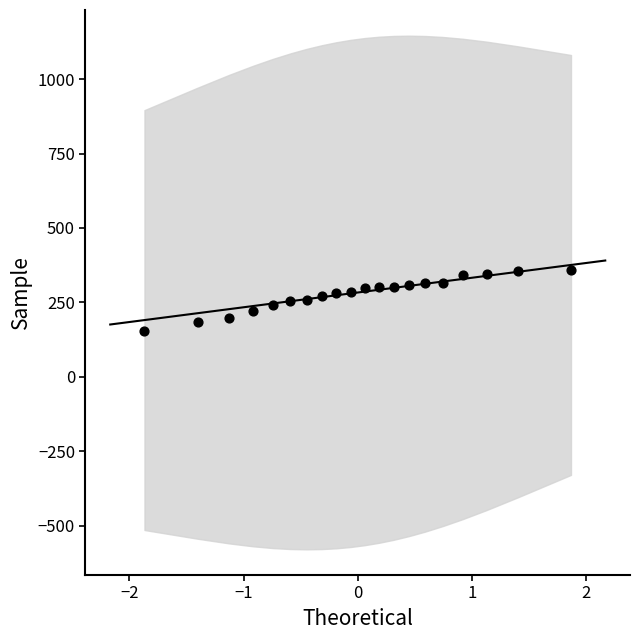

What is the range of Y values (max minus min)?

203